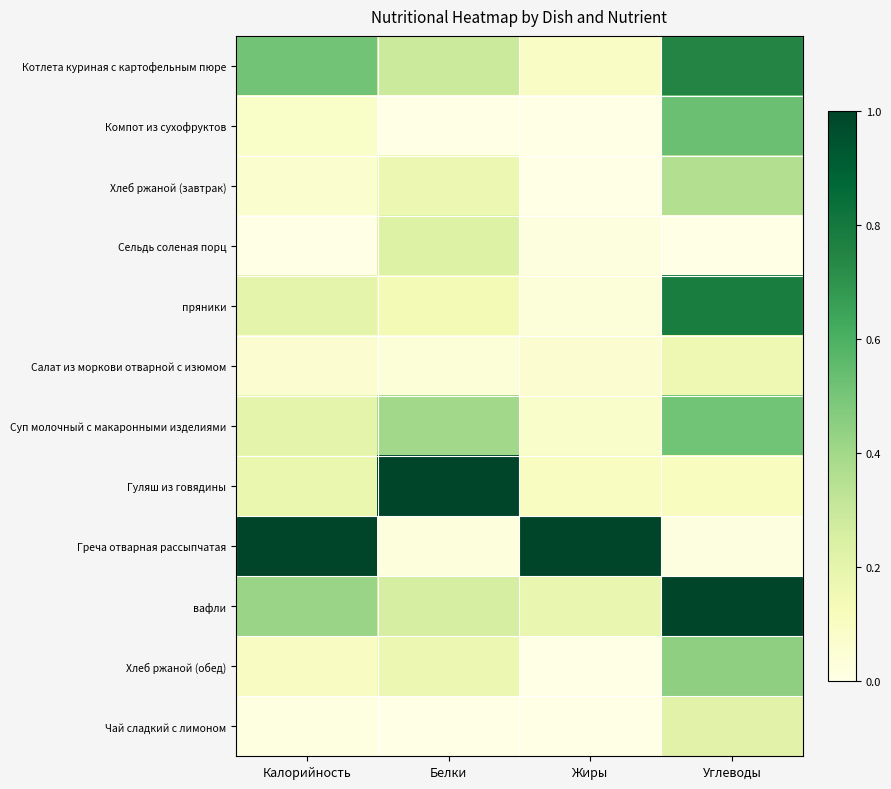

Which category has the lowest value across all series?

Белки